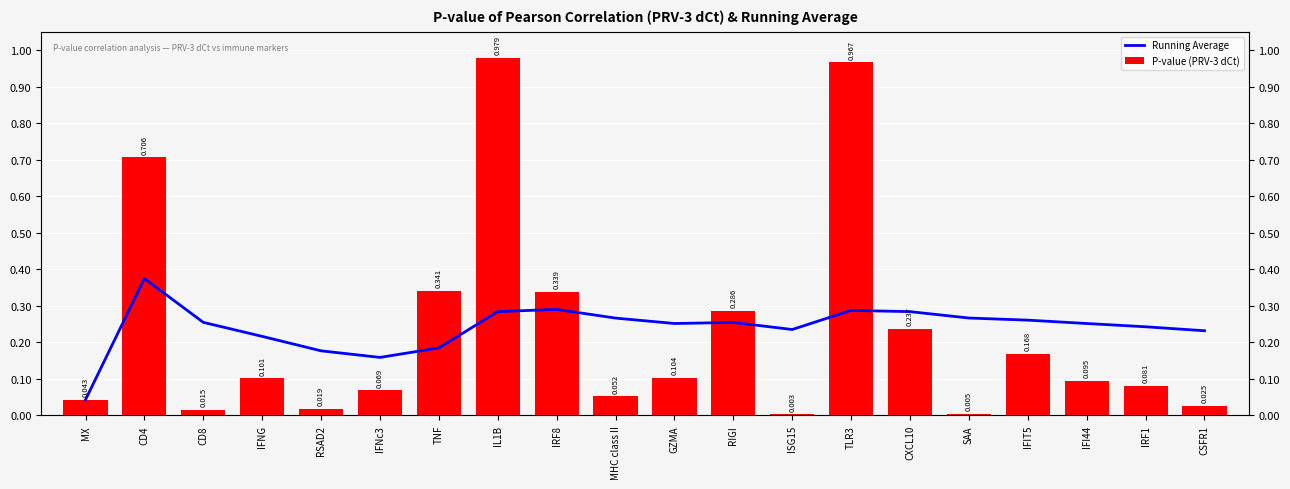

The value of P-value (PRV-3 dCt) at IRF1 is 0.1. True or false?

True